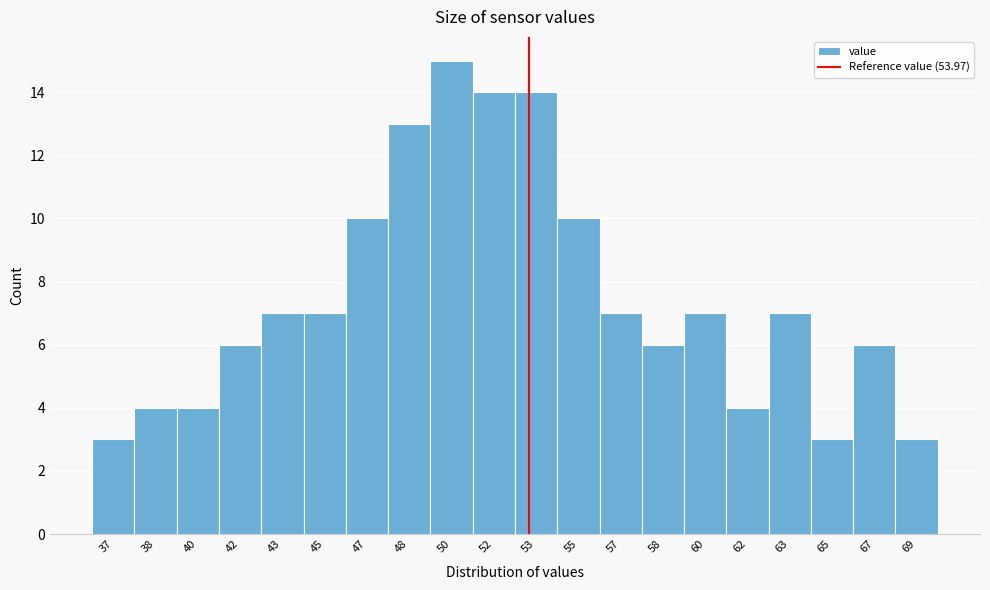

Reading right to left, extract all data points from this chart.

69=3	67=6	65=3	63=7	62=4	60=7	58=6	57=7	55=10	53=14	52=14	50=15	48=13	47=10	45=7	43=7	42=6	40=4	38=4	37=3